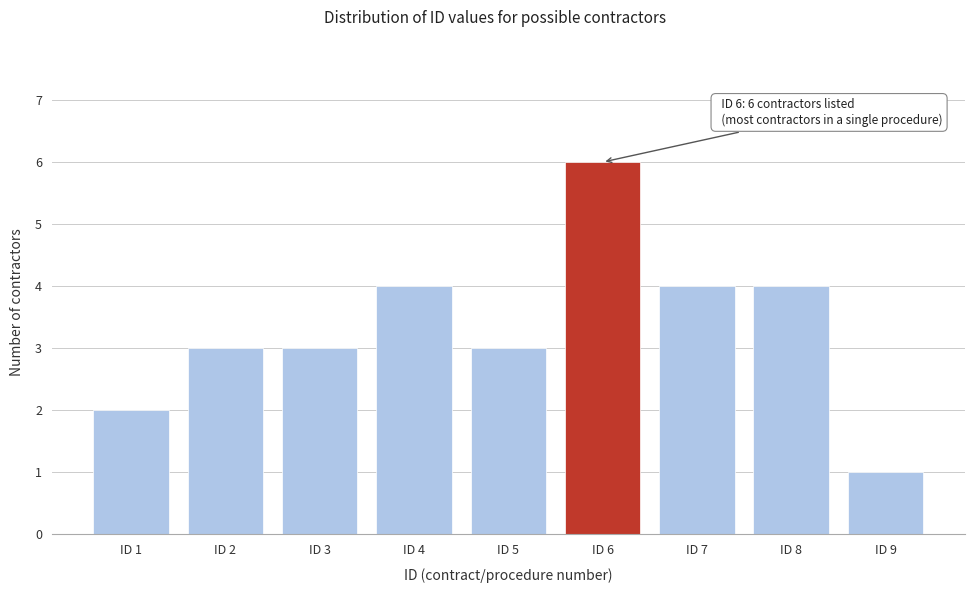

Reading left to right, list all the values displayed in this chart.

ID 1=2	ID 2=3	ID 3=3	ID 4=4	ID 5=3	ID 6=6	ID 7=4	ID 8=4	ID 9=1